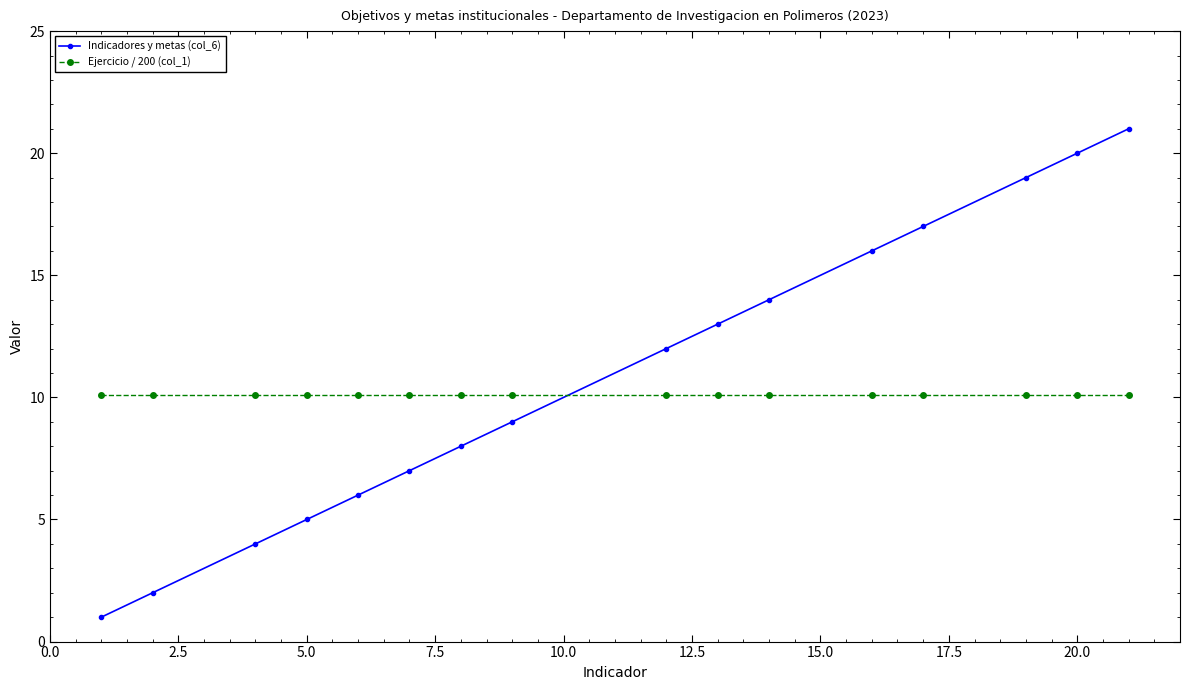

Which series has the largest total across all categories?

Indicadores y metas (col_6)